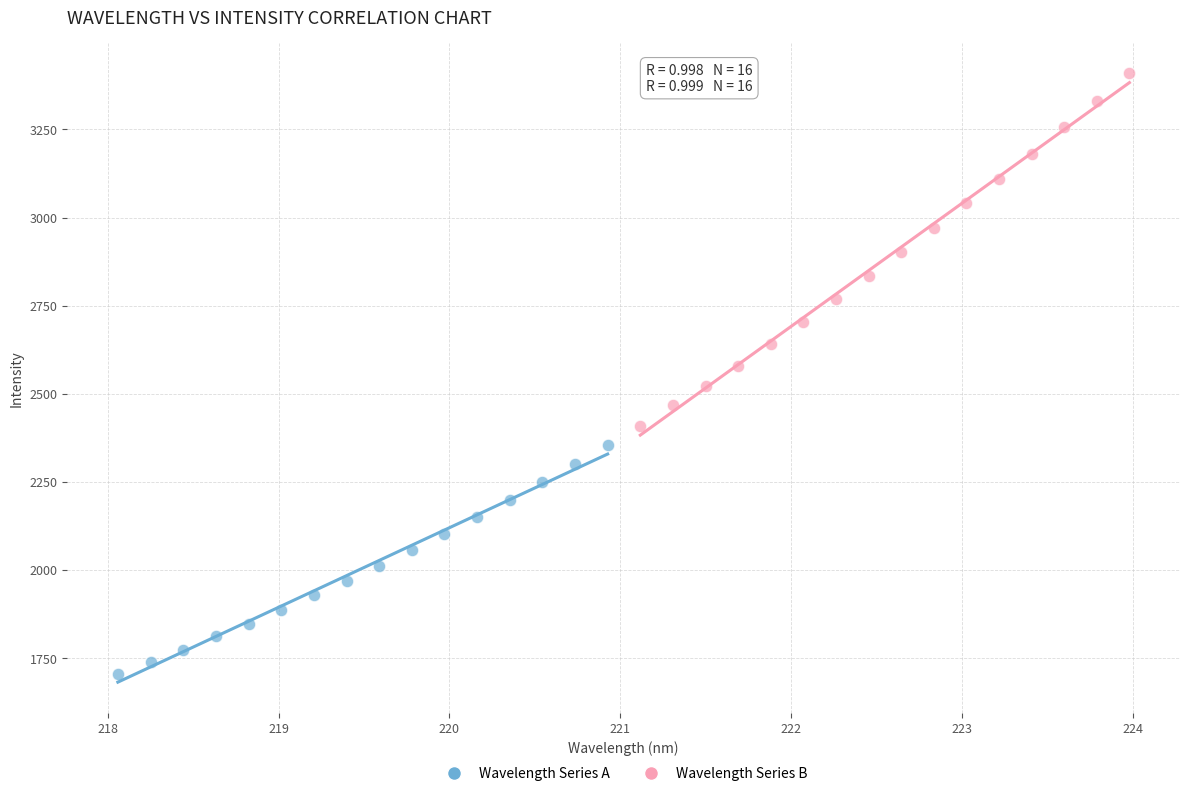

Which series reaches the maximum Y coordinate?

Wavelength Series B